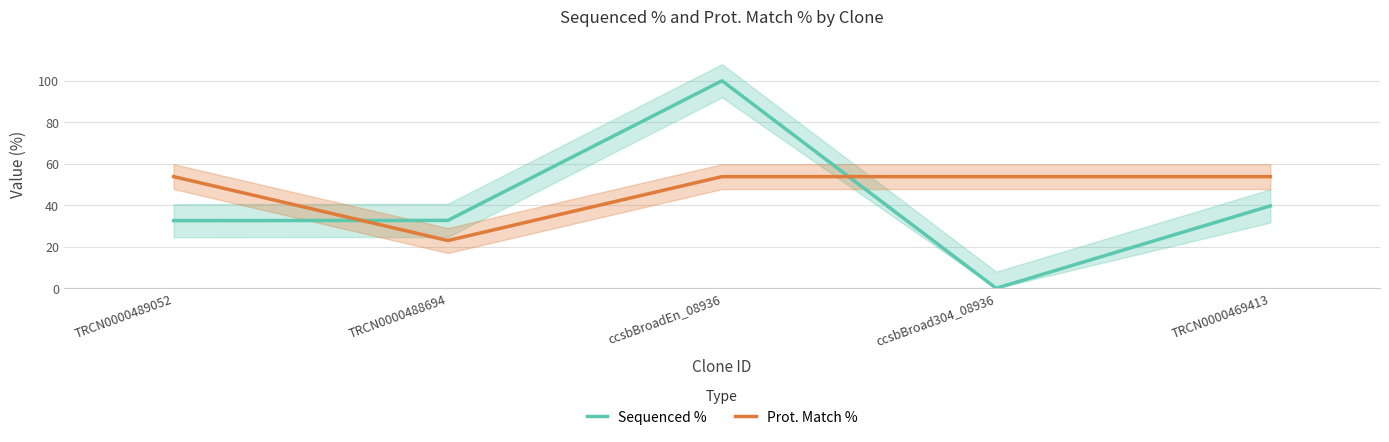

Reading right to left, what are all the values shown in this chart?

Sequenced %: TRCN0000469413=39.7	ccsbBroad304_08936=0.0	ccsbBroadEn_08936=100.0	TRCN0000488694=32.7	TRCN0000489052=32.6
Prot. Match %: TRCN0000469413=53.8	ccsbBroad304_08936=53.8	ccsbBroadEn_08936=53.8	TRCN0000488694=23.0	TRCN0000489052=53.8